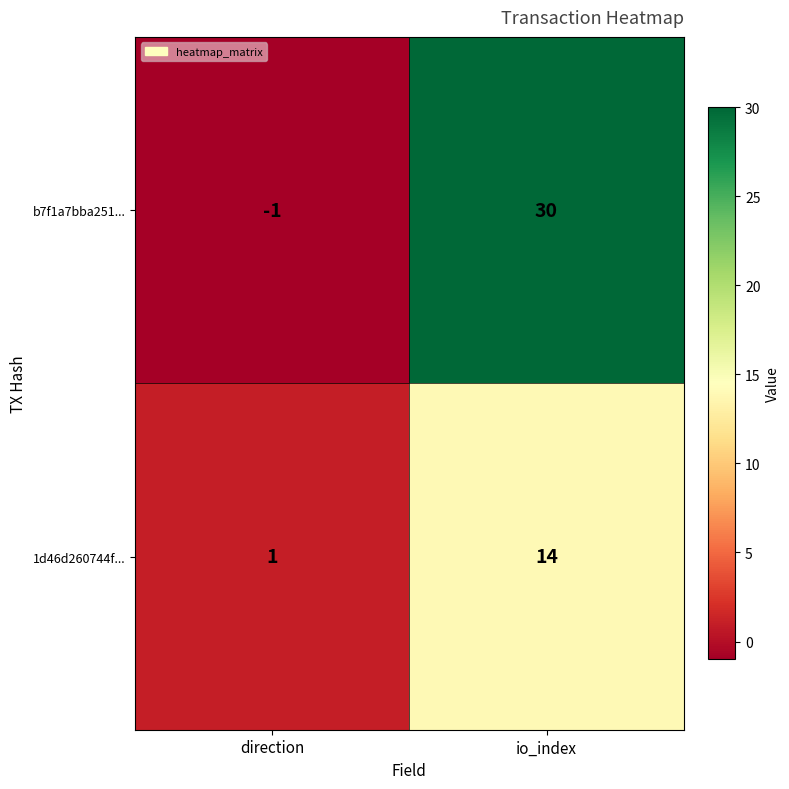

List the series in order of their peak value, lowest first.

1d46d260744f..., b7f1a7bba251...